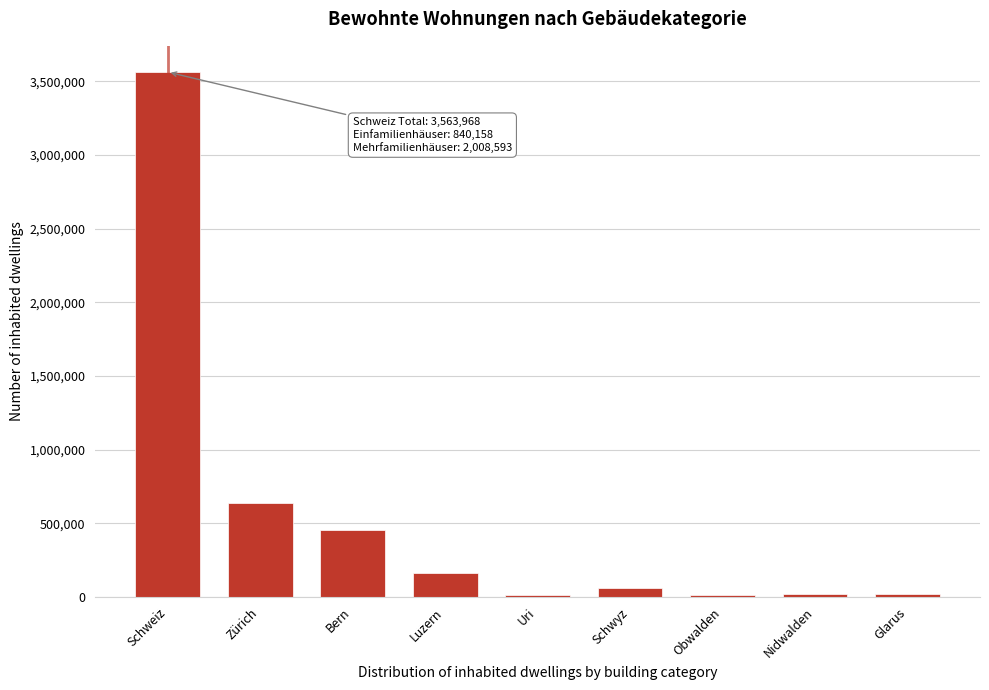

What is the label of the 1st bar from the right?

Glarus